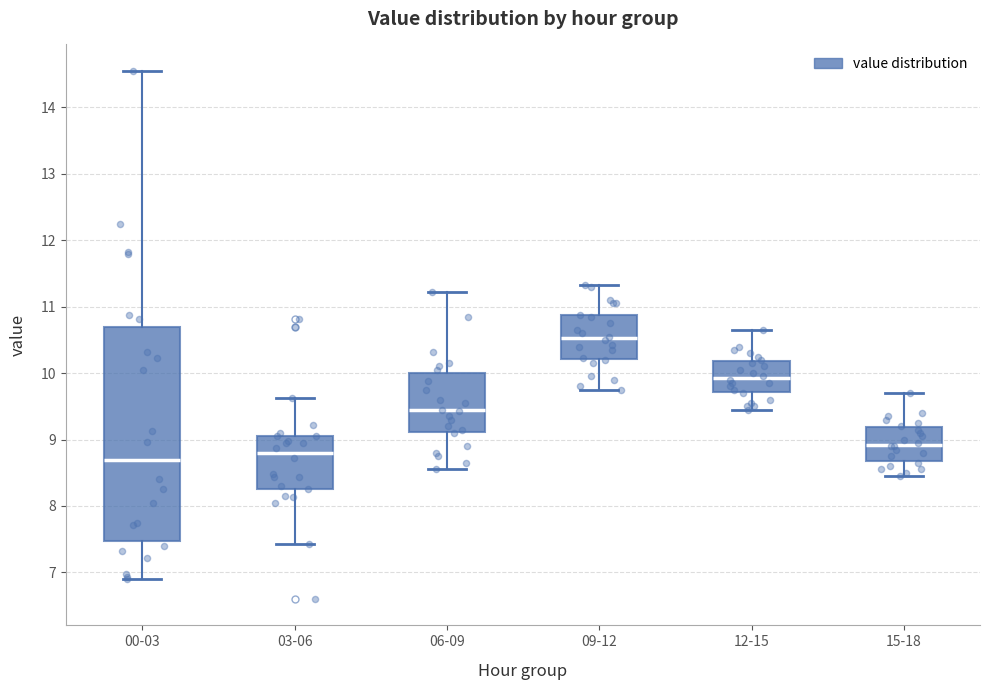

Where is the lower edge of the box for 12-15 on the y-axis? The values are not printed on the chart, so give them approximately, as read against the axis.

9.7